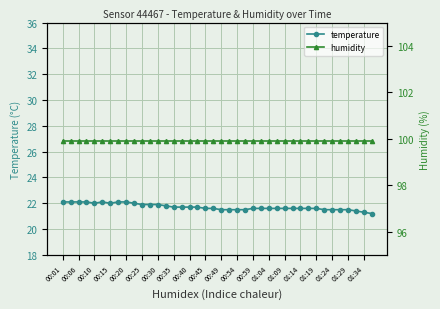

The value of temperature at 00:35 is 9.9. True or false?

False